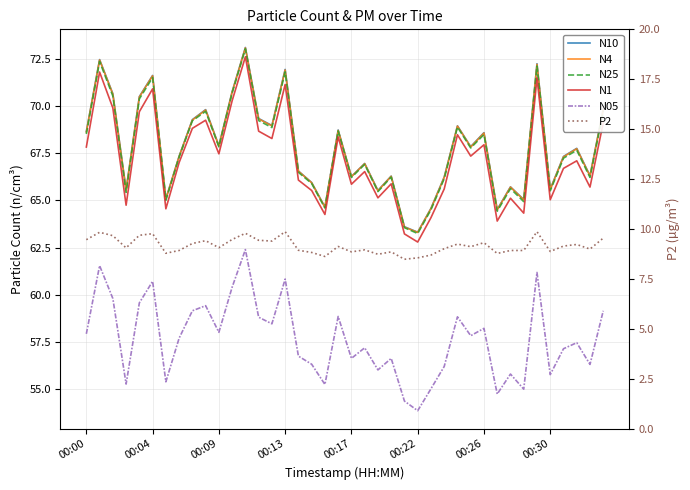

What is the sum of the N4 values at 20 and 39?

136.1